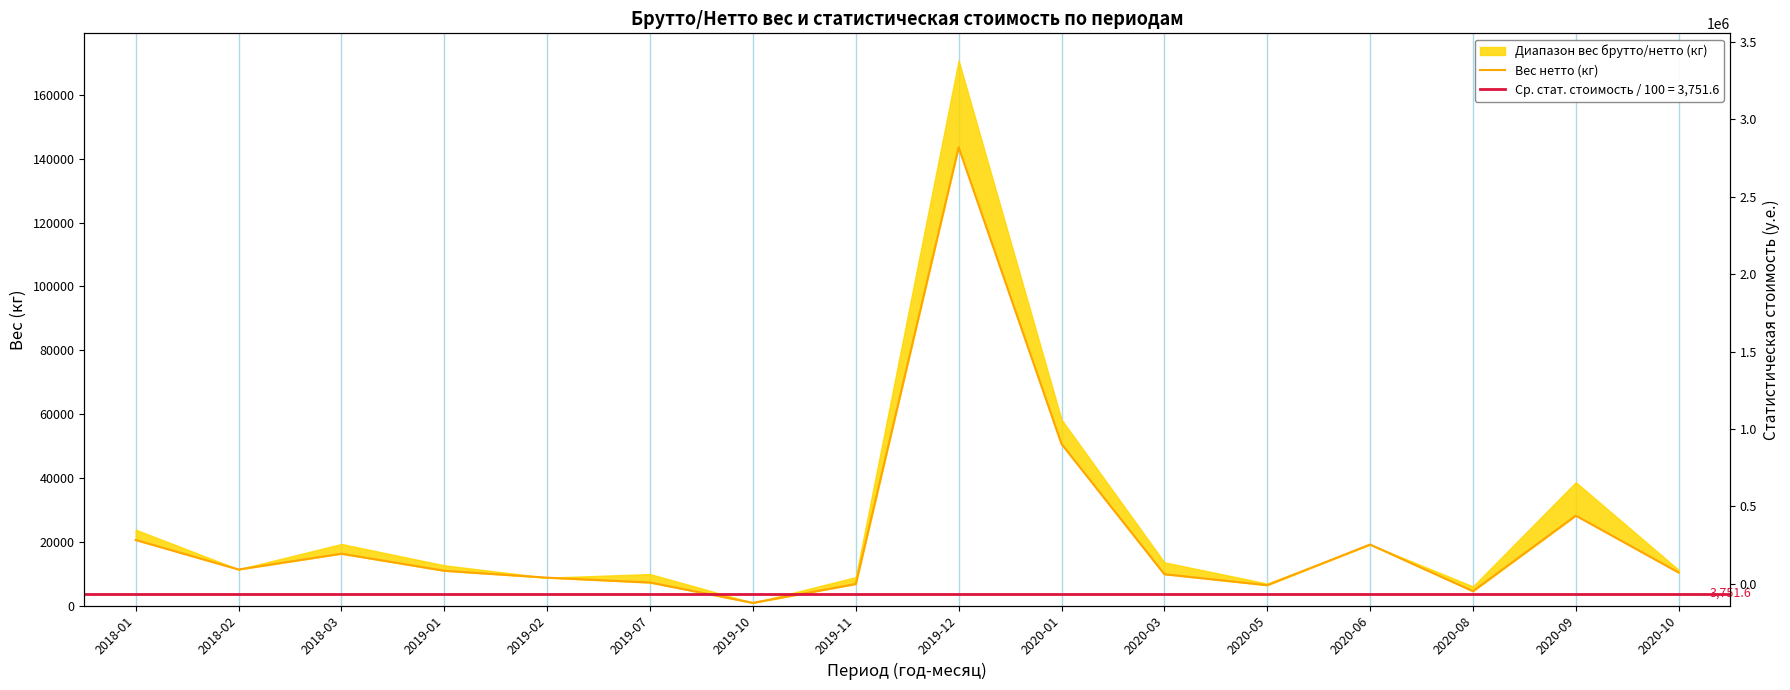

What is the difference between the values at 2019-11 and 2020-05?

370.0